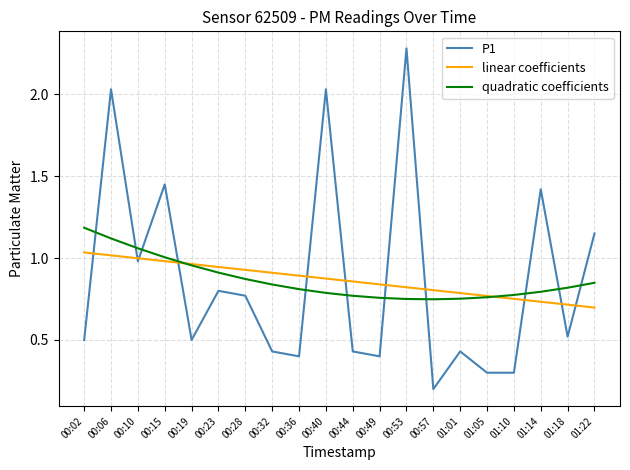

How many categories are shown in the chart?

20